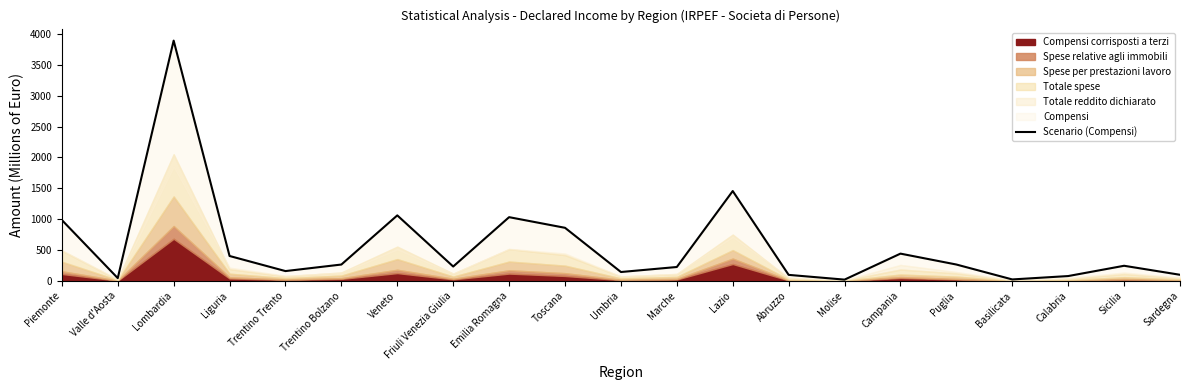

Where is the first local minimum?

Valle d'Aosta